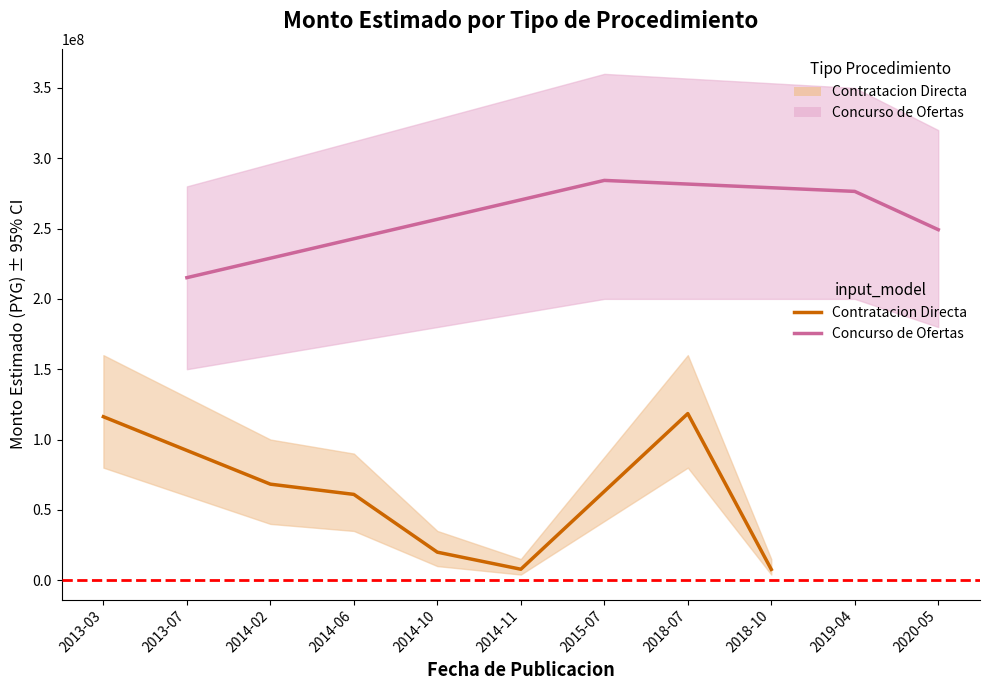

Which series has the largest total across all categories?

Concurso de Ofertas